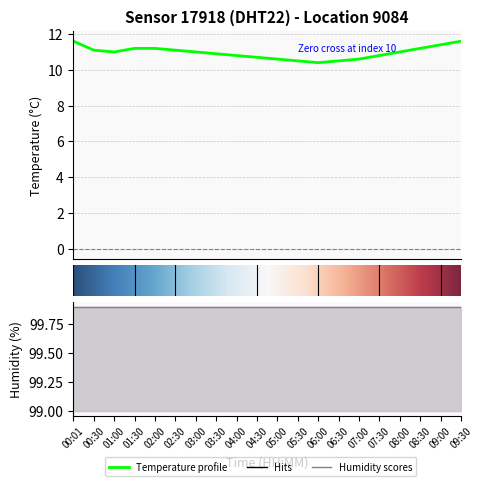

Reading right to left, what are all the values shown in this chart?

11.6	11.4	11.2	11.0	10.8	10.6	10.5	10.4	10.5	10.6	10.7	10.8	10.9	11.0	11.1	11.2	11.2	11.0	11.1	11.6